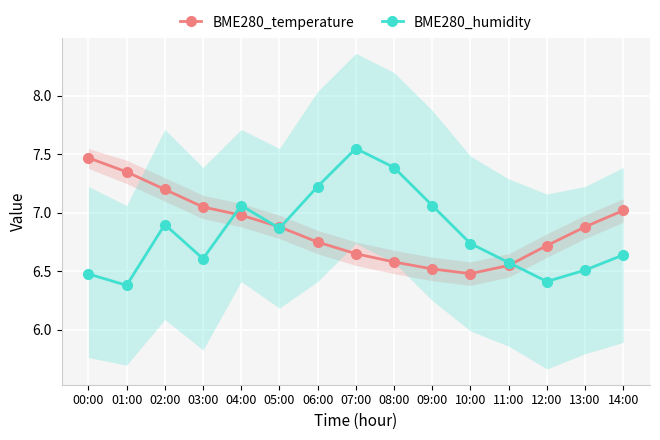

Which series has the largest total across all categories?

BME280_temperature